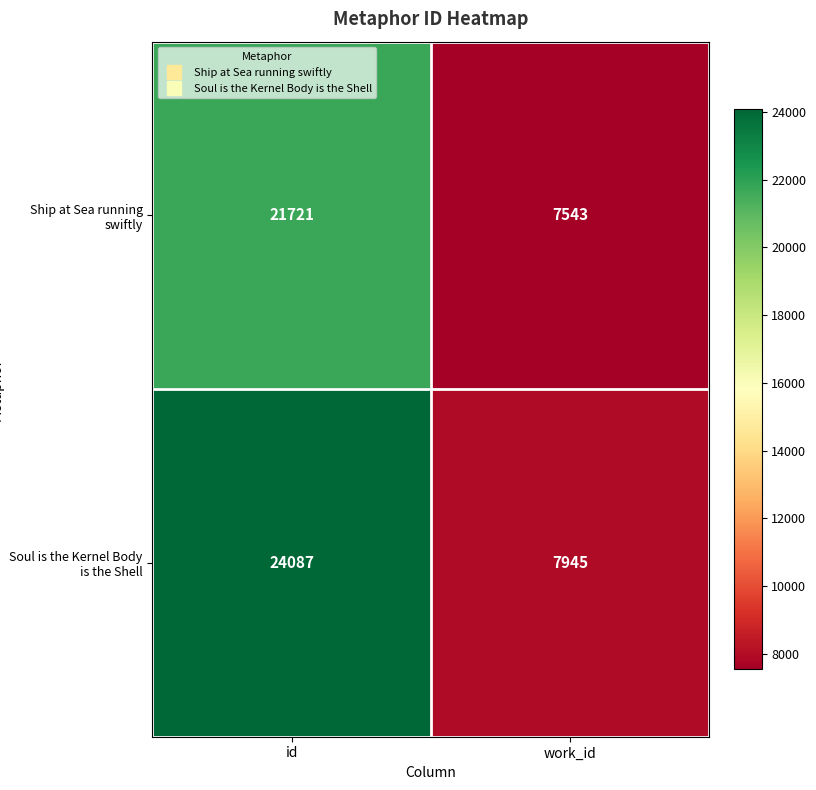

Which category has the lowest value in the Soul is the Kernel Body is the Shell series?

work_id